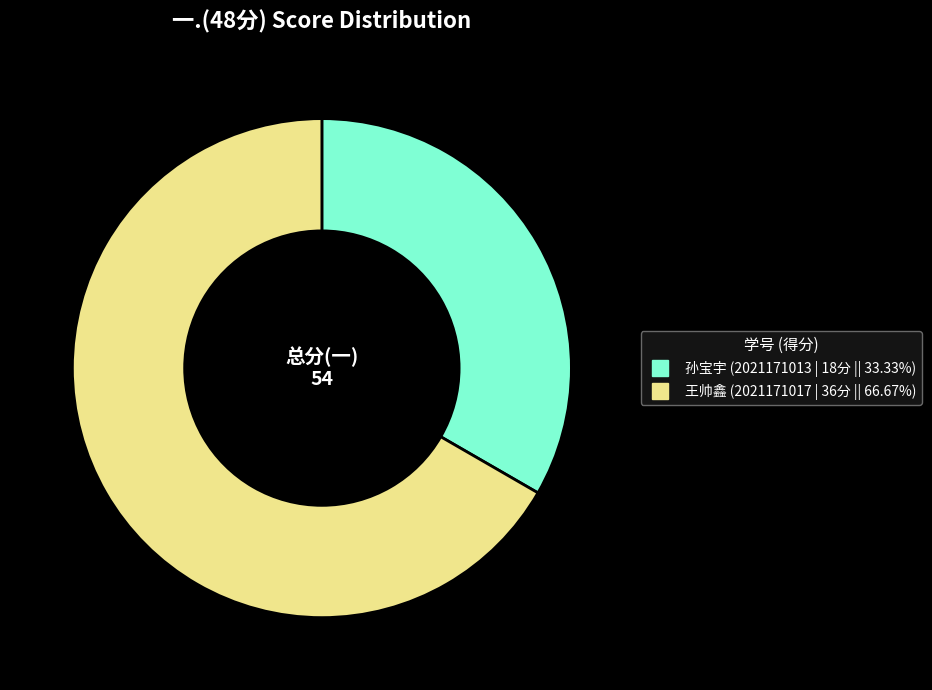

Does any single category account for the majority?

Yes